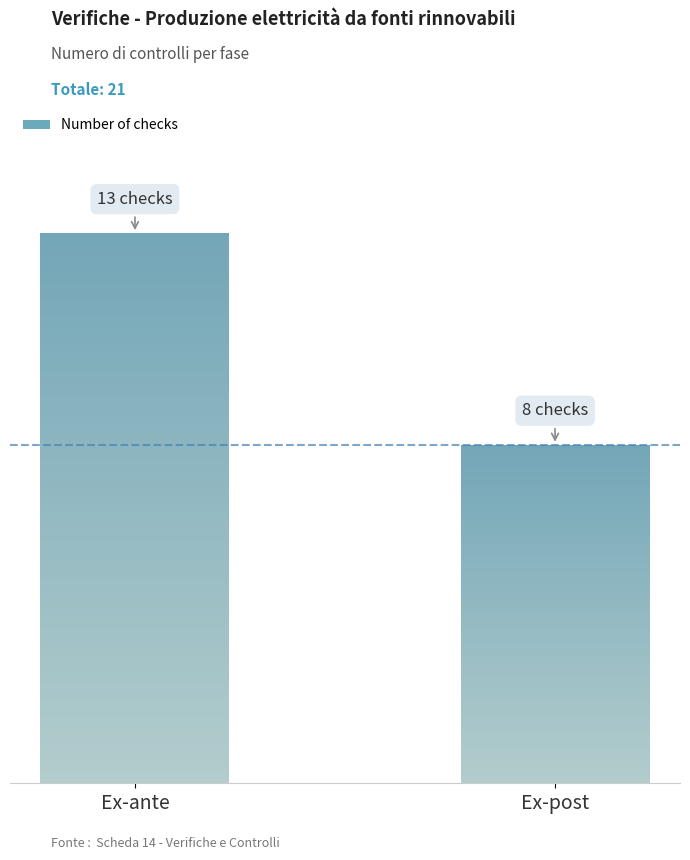

Which label corresponds to the largest value in the chart?

Ex-ante